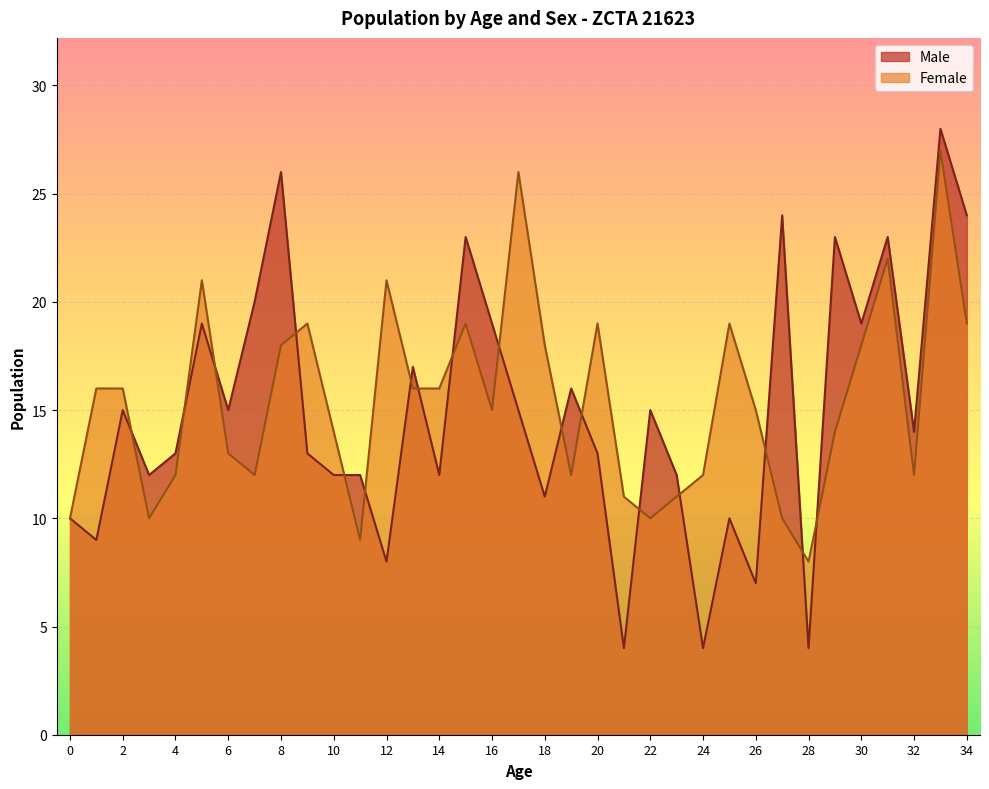

Rank the series at 0 from highest to lowest value.

Male, Female